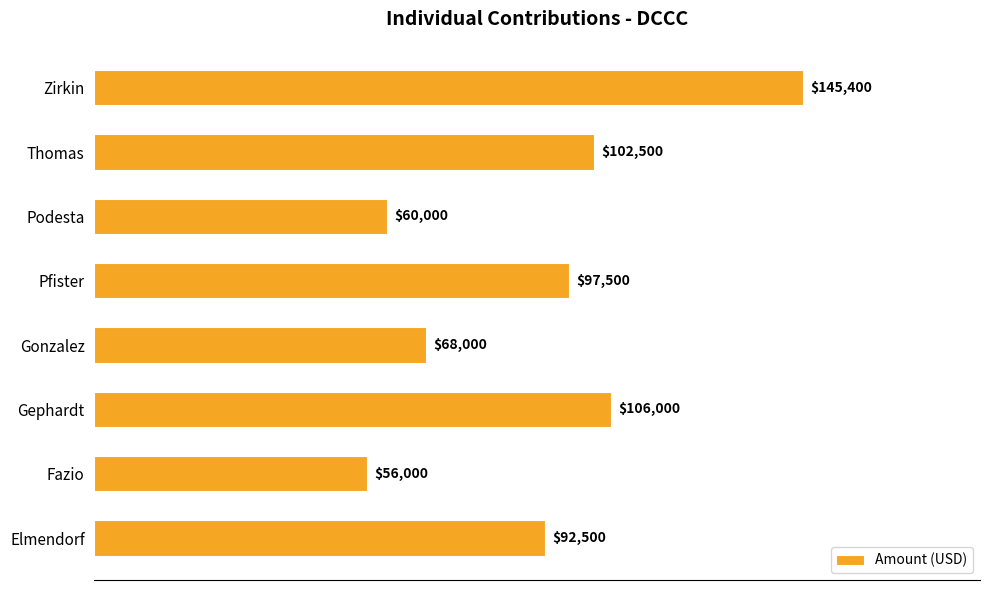

At which label is the value closest to 100700?

Thomas